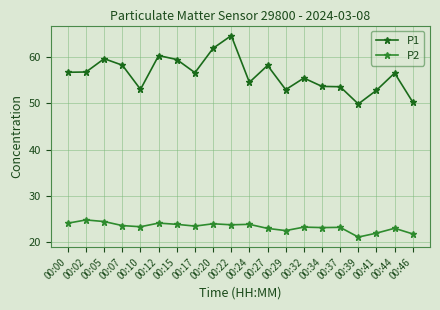

True or false: P2 and P1 cross at least once.

False